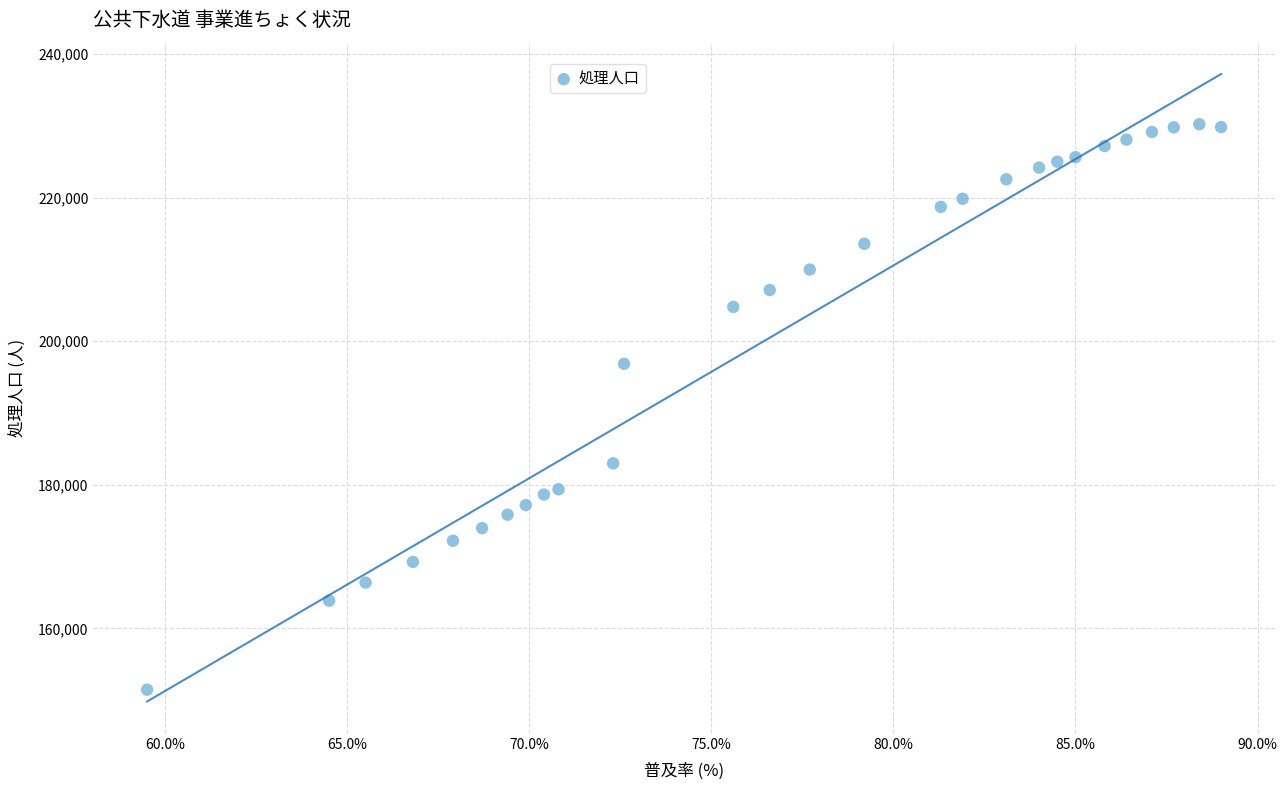

What Y value in the scatter plot is closest to 190851?

196868